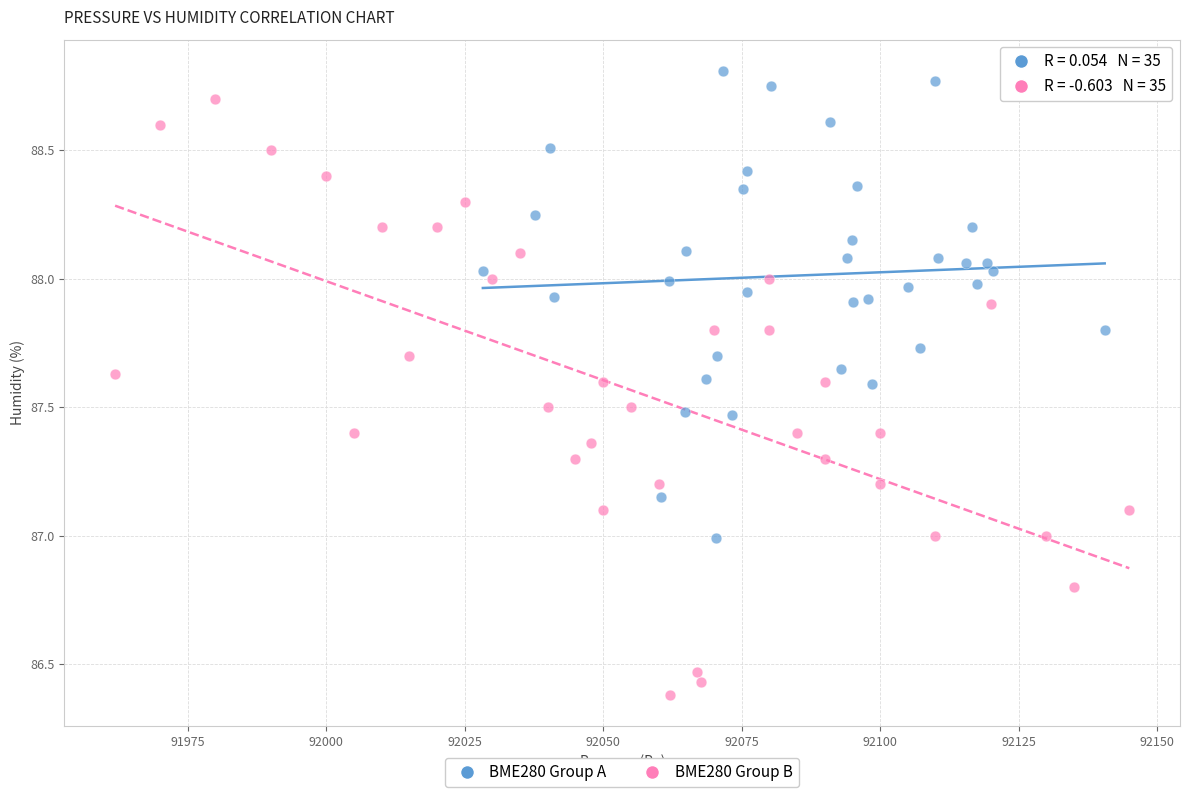

Which series contains the lowest Y value?

BME280 Group B